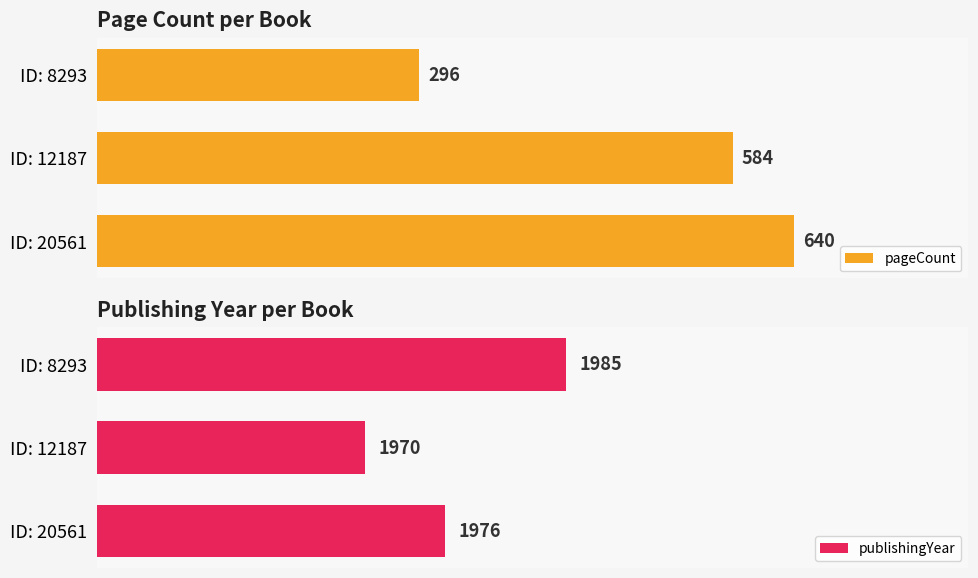

Count the publishingYear values in the range 1970 to 1985.

3